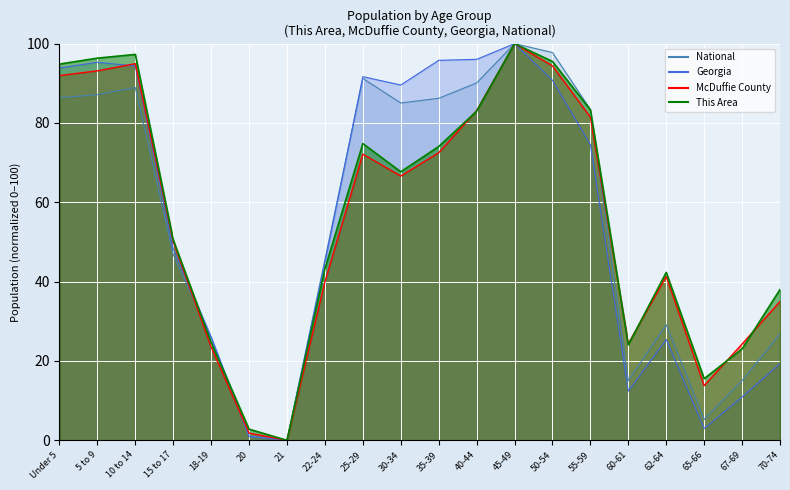

What is the average value of the This Area series?

56.6